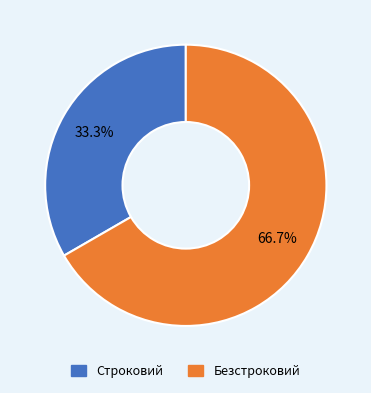

To the nearest percent, what is the difference between the largest and smallest slice percentages?

33%